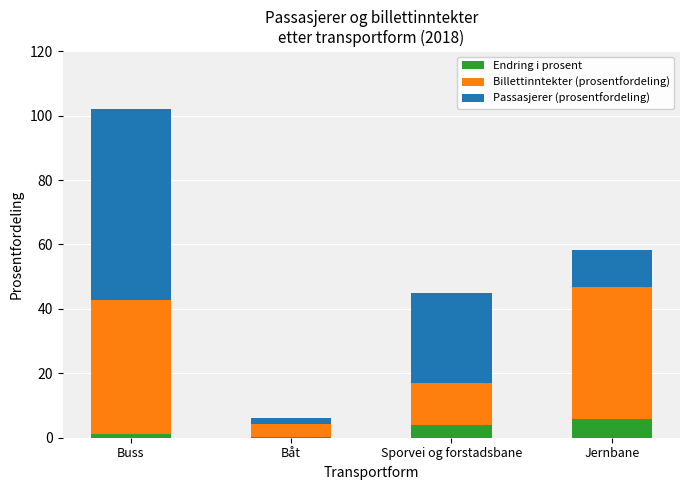

Is it true that Endring i prosent equals 4.0 at Sporvei og forstadsbane?

True